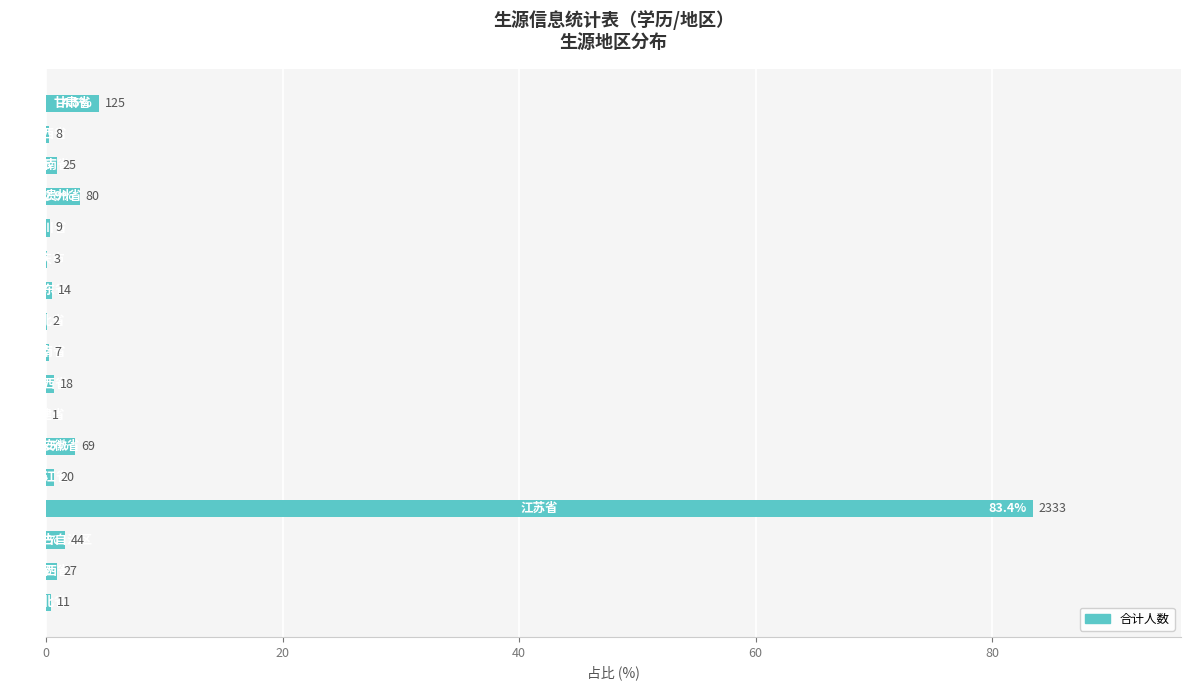

How many categories are shown in the chart?

17